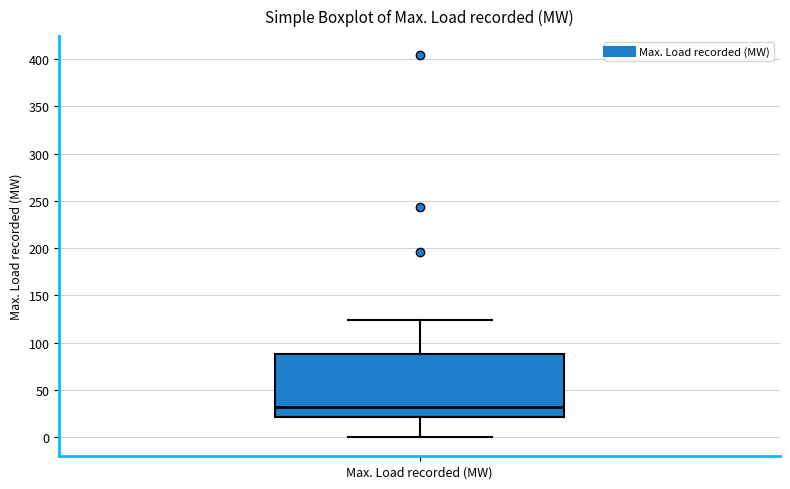

Where does the median line of the box for Max. Load recorded (MW) sit on the y-axis? The values are not printed on the chart, so give them approximately, as read against the axis.

30